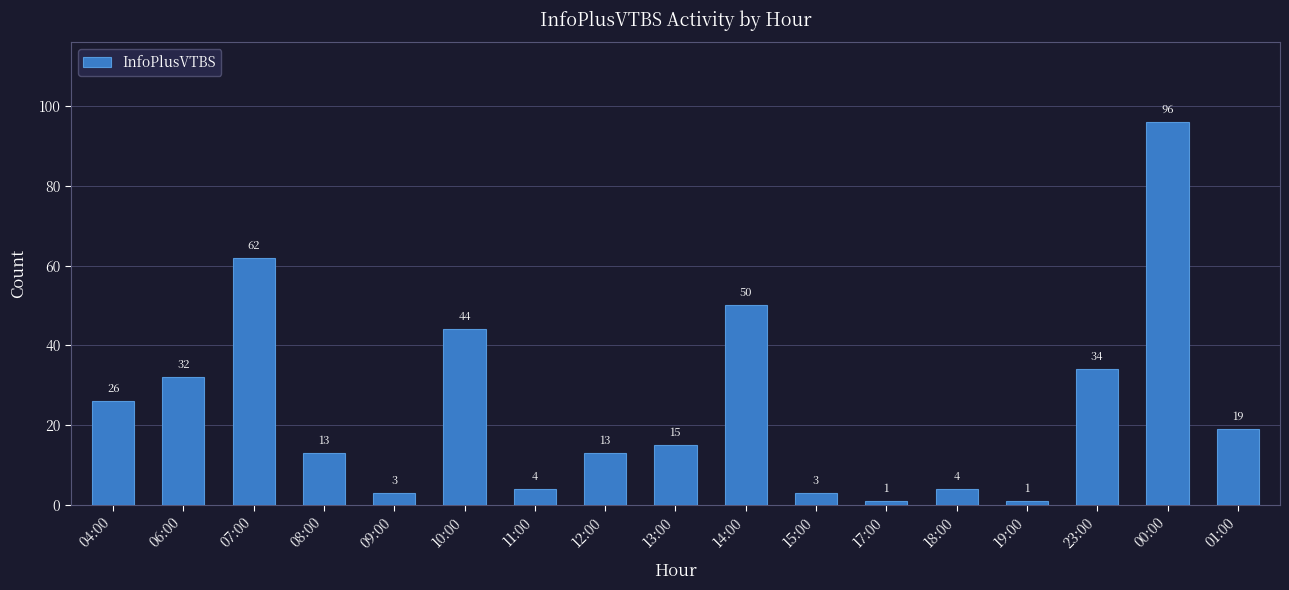

What is the ratio of the value at 23:00 to the value at 09:00?

11.3